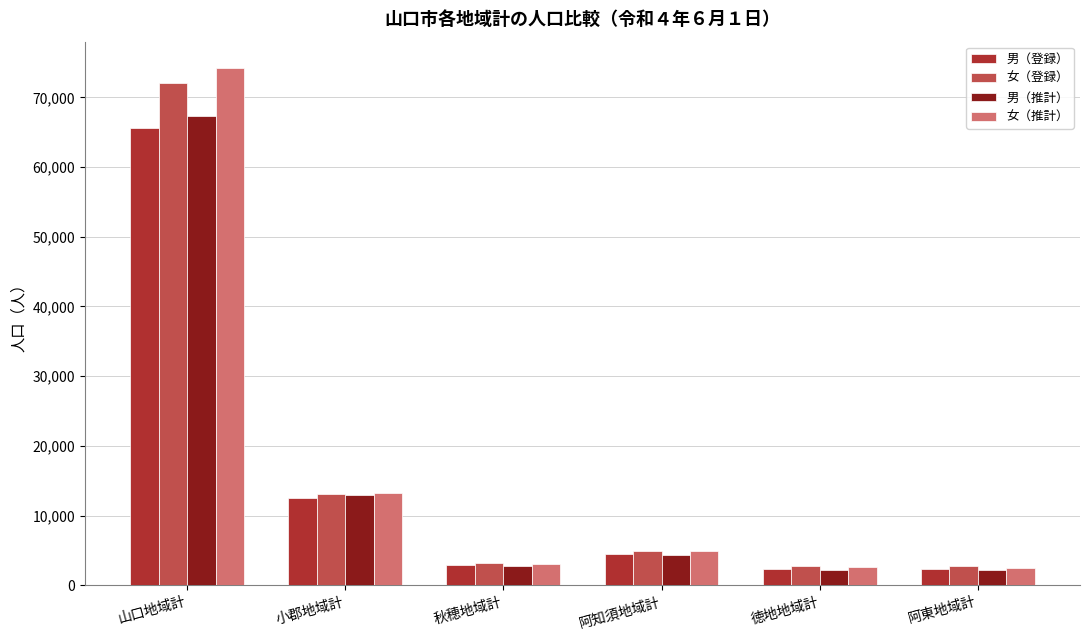

What is the lowest value of the 男（推計） series?

2113